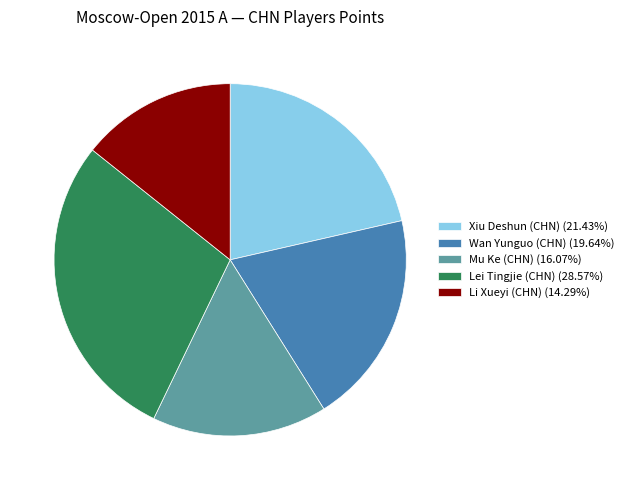

What is the ratio of the value at Wan Yunguo (CHN) (19.64%) to the value at Mu Ke (CHN) (16.07%)?

1.2